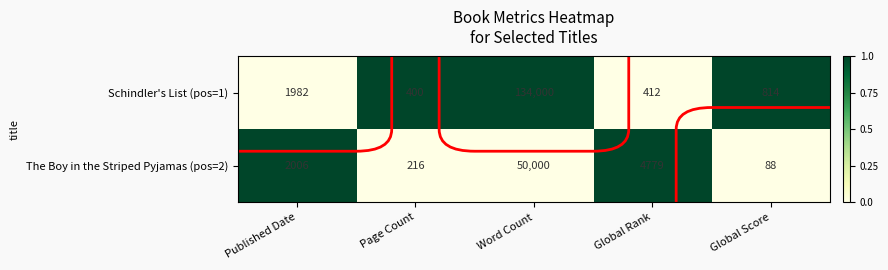

Rank the series by their maximum value, from lowest to highest.

The Boy in the Striped Pyjamas (pos=2), Schindler's List (pos=1)